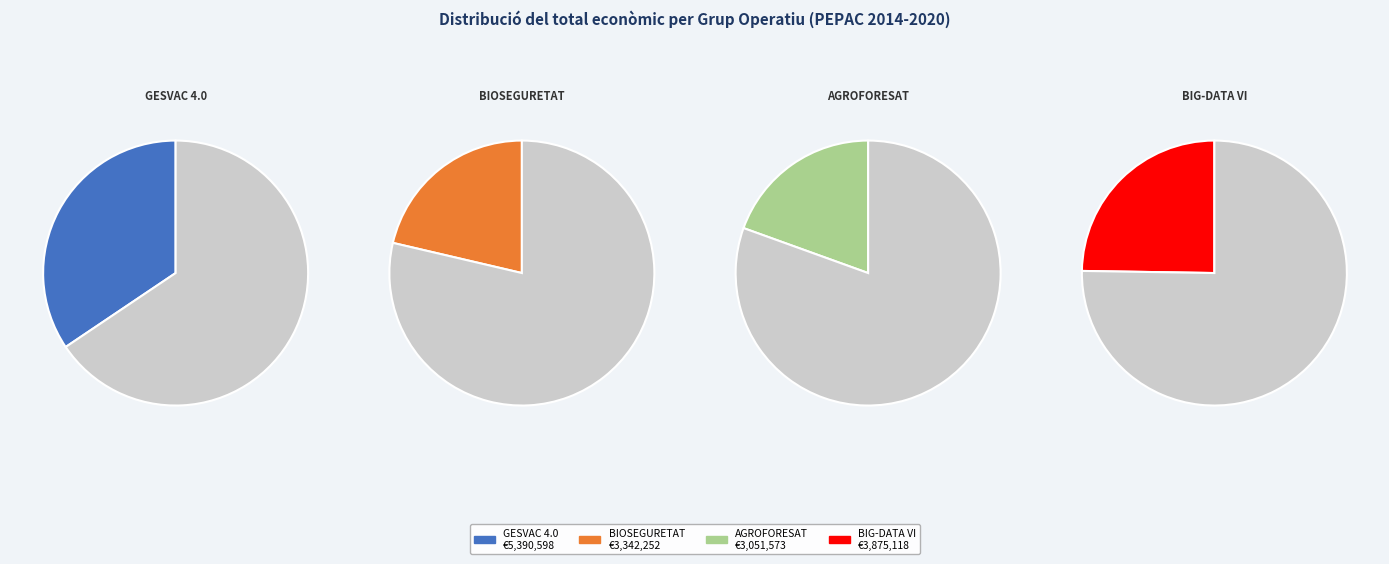

Is BIOSEGURETAT the majority of the pie?

No